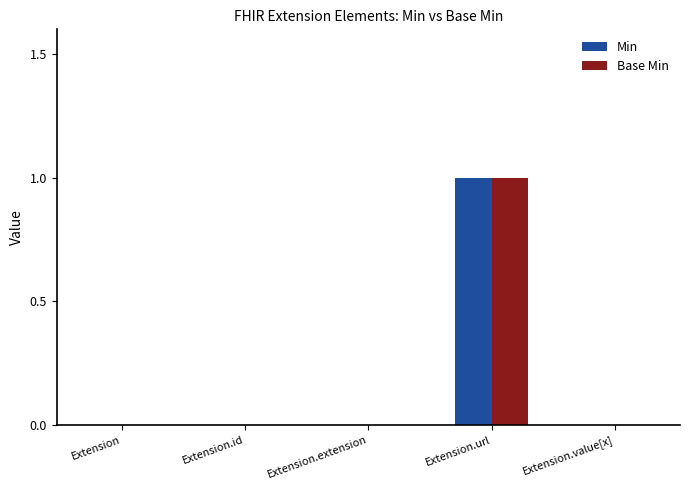

True or false: Base Min has a value of 0 at Extension.extension.

True